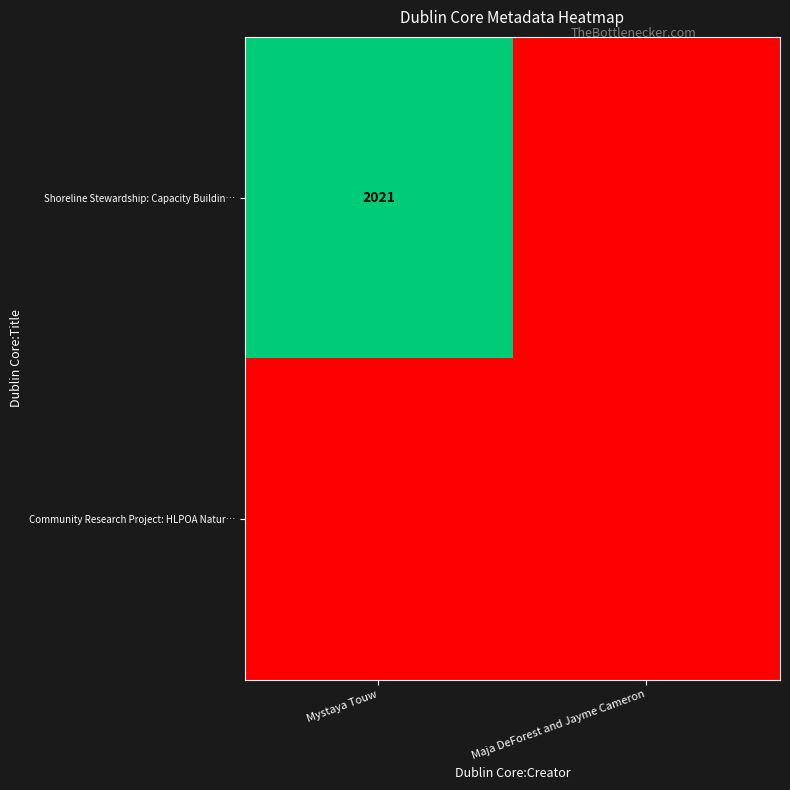

True or false: Shoreline Stewardship: Capacity Buildin… has a value of 1064 at Mystaya Touw.

False